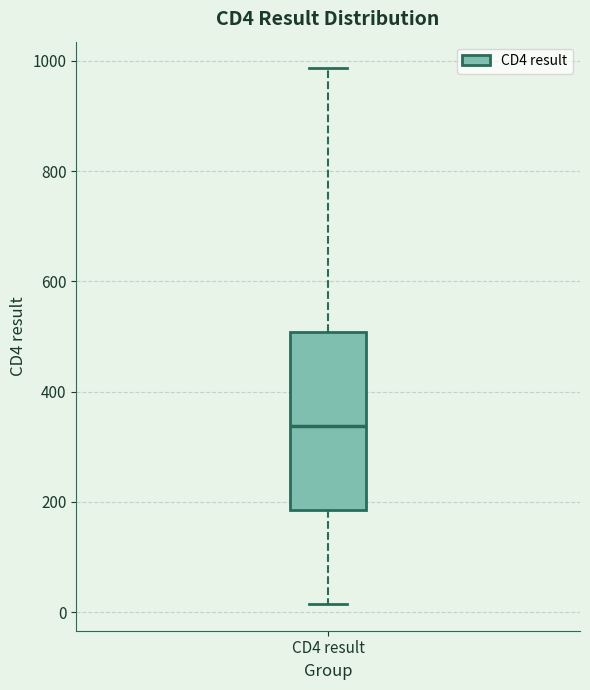

Read this box plot against the y-axis: the position of the median line, the range covered by the box, and the ends of both whiskers. The values are not printed on the chart, so give them approximately, as read against the axis.

median 340, box 180 to 500, whiskers 20 to 980